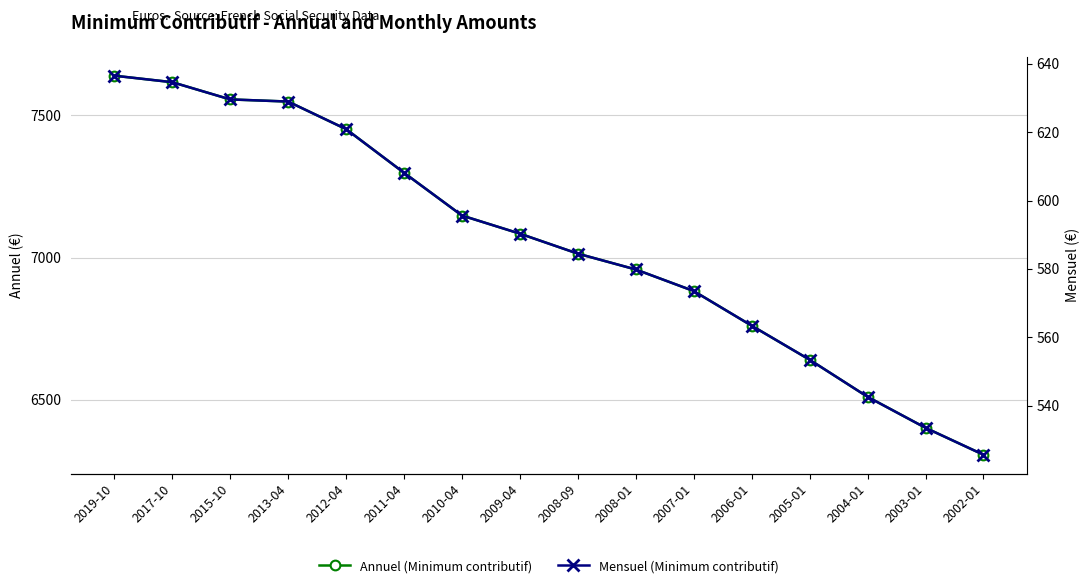

True or false: Mensuel (Minimum contributif) and Annuel (Minimum contributif) cross at least once.

False